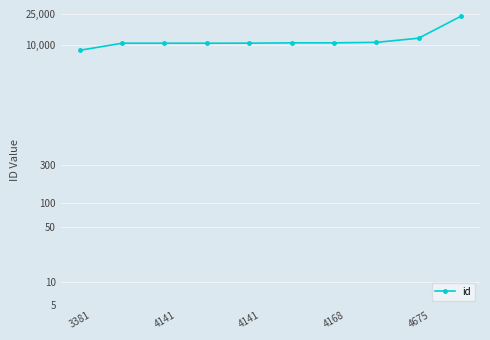

The chart shows a value of 4885 at 7. True or false?

False